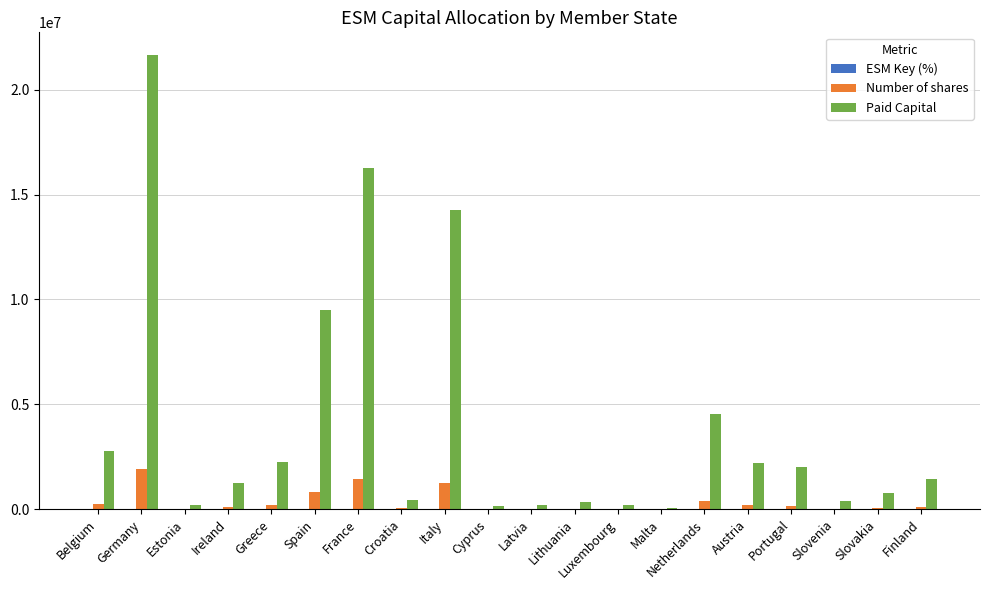

What is the sum of all Paid Capital values?

80970690.0